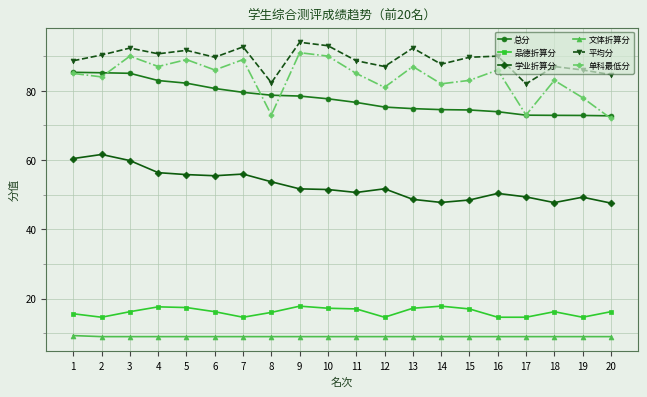

Rank the series at 8 from lowest to highest value.

文体折算分, 品德折算分, 学业折算分, 单科最低分, 总分, 平均分